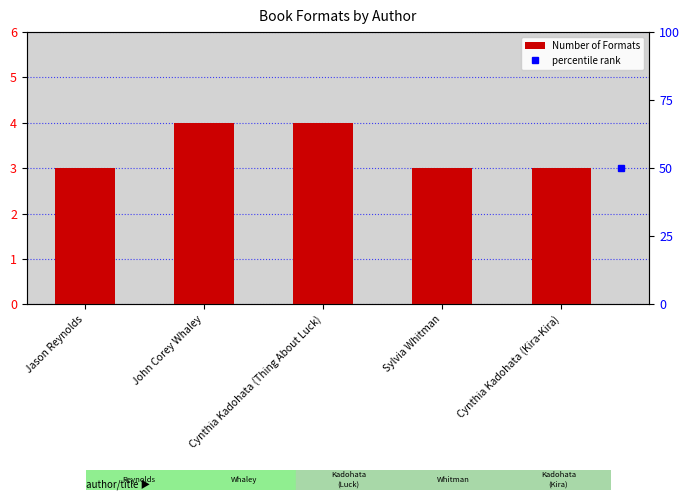

Approximately how many times larger is the value at Cynthia Kadohata (Thing About Luck) compared to John Corey Whaley?

1.0